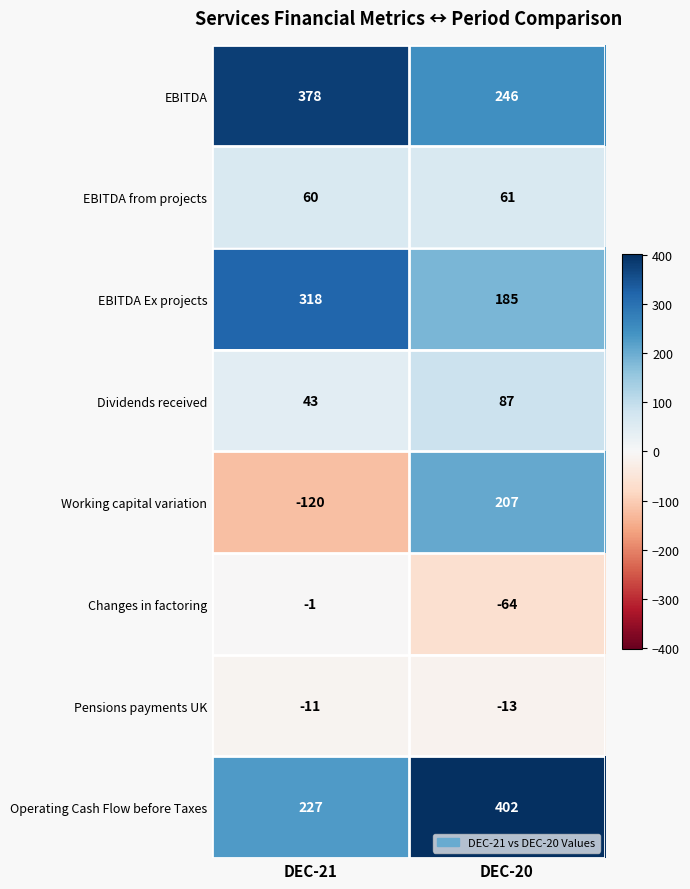

Reading left to right, what are all the values shown in this chart?

EBITDA: DEC-21=378	DEC-20=246
EBITDA from projects: DEC-21=60	DEC-20=61
EBITDA Ex projects: DEC-21=318	DEC-20=185
Dividends received: DEC-21=43	DEC-20=87
Working capital variation: DEC-21=-120	DEC-20=207
Changes in factoring: DEC-21=-1	DEC-20=-64
Pensions payments UK: DEC-21=-11	DEC-20=-13
Operating Cash Flow before Taxes: DEC-21=227	DEC-20=402